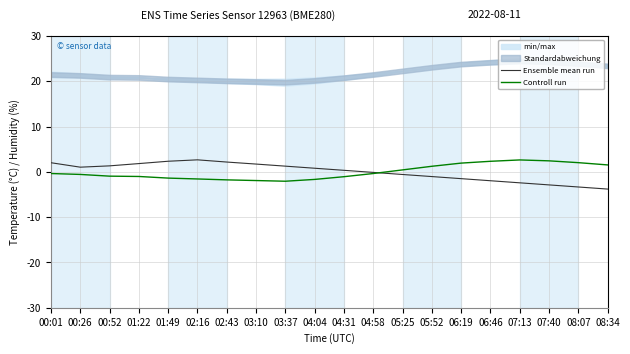

At which category does Controll run reach its first local valley?

03:37